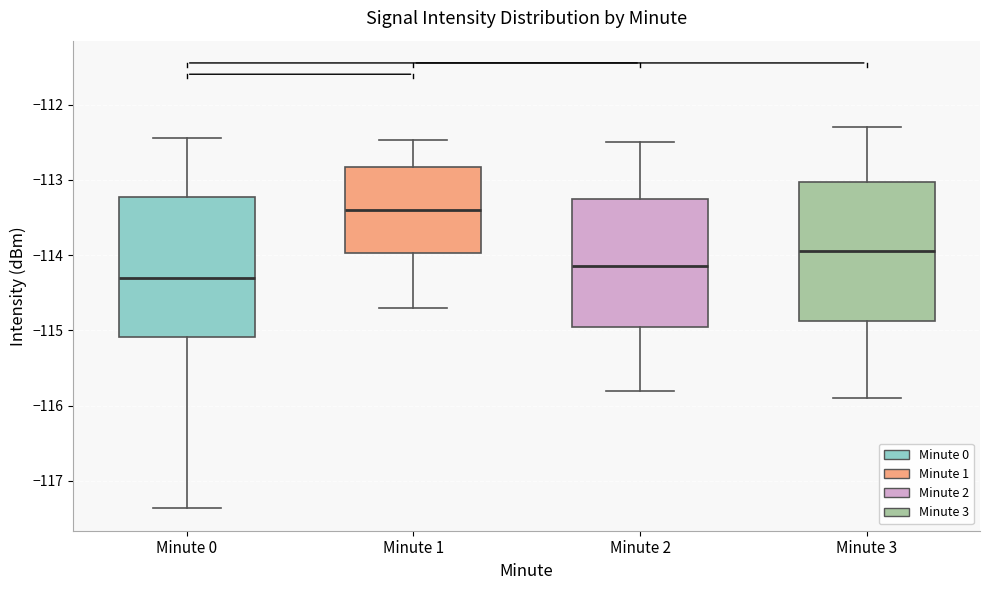

Reading left to right, read every box against the y-axis: the position of its median line, the range the box covers, and the ends of its whiskers. The values are not printed on the chart, so give them approximately, as read against the axis.

Minute 0: median -114.3, box -115.1 to -113.2, whiskers -117.4 to -112.4
Minute 1: median -113.4, box -114.0 to -112.8, whiskers -114.7 to -112.5
Minute 2: median -114.1, box -114.9 to -113.2, whiskers -115.8 to -112.5
Minute 3: median -113.9, box -114.9 to -113.0, whiskers -115.9 to -112.3